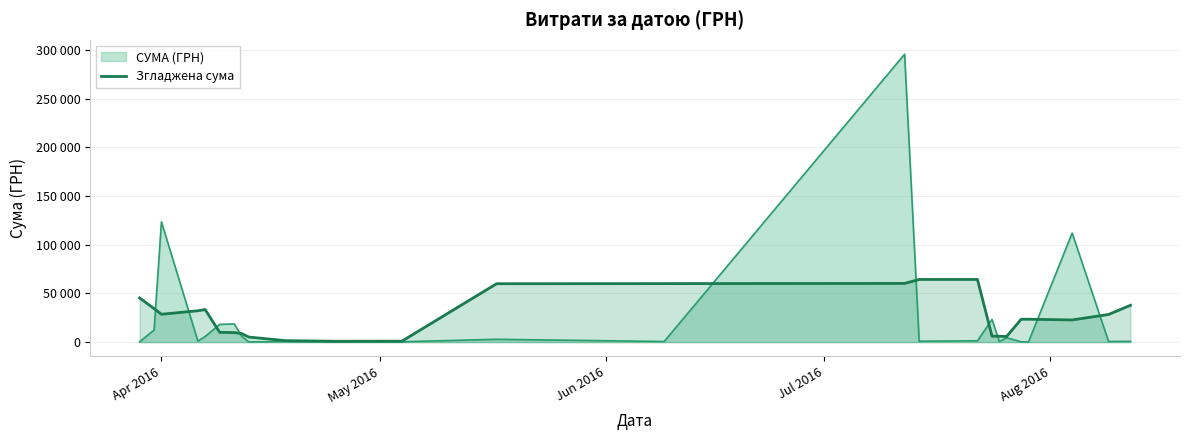

Does the chart display data point markers on the line(s)?

No